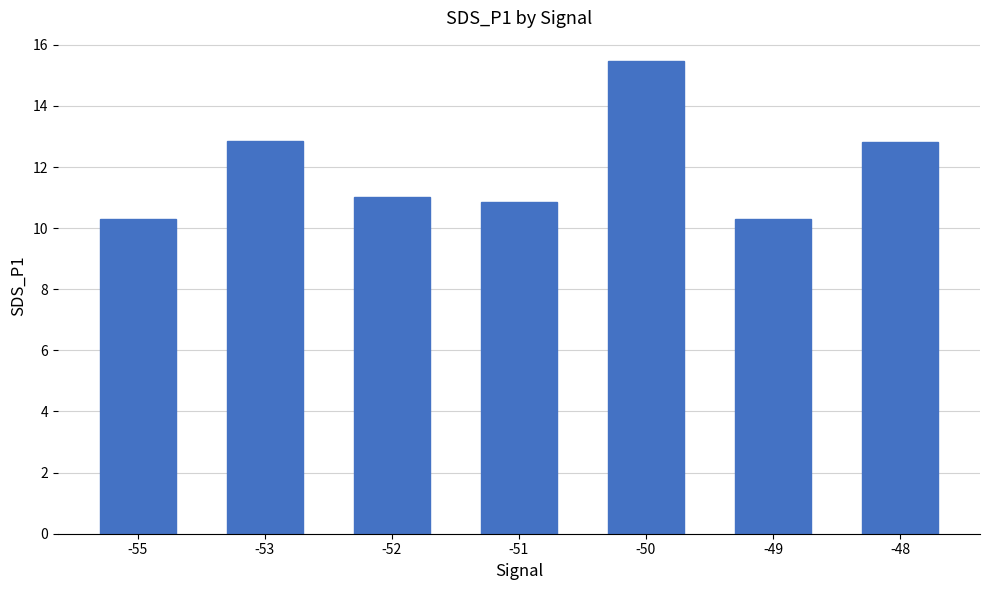

Read the value at -48.

12.8